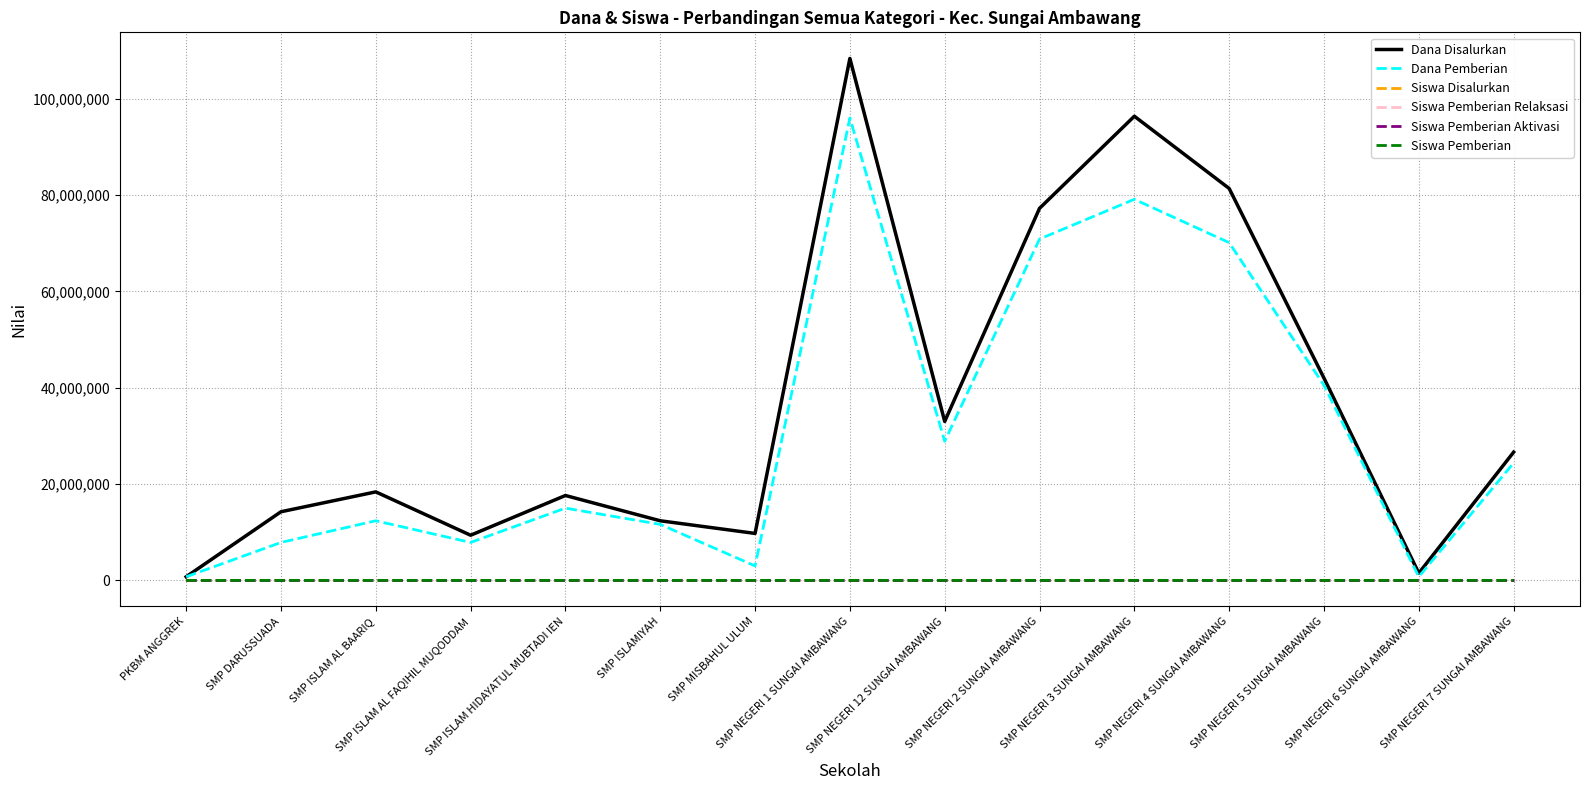

Which series has the largest range (max minus min)?

Dana Disalurkan